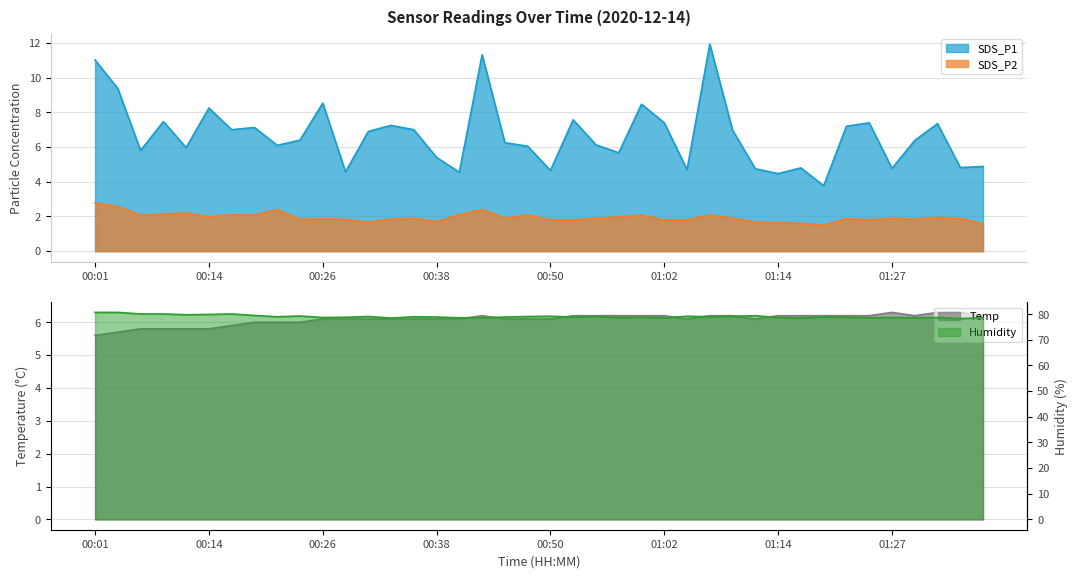

What is the label of the 12th point from the right?

01:10